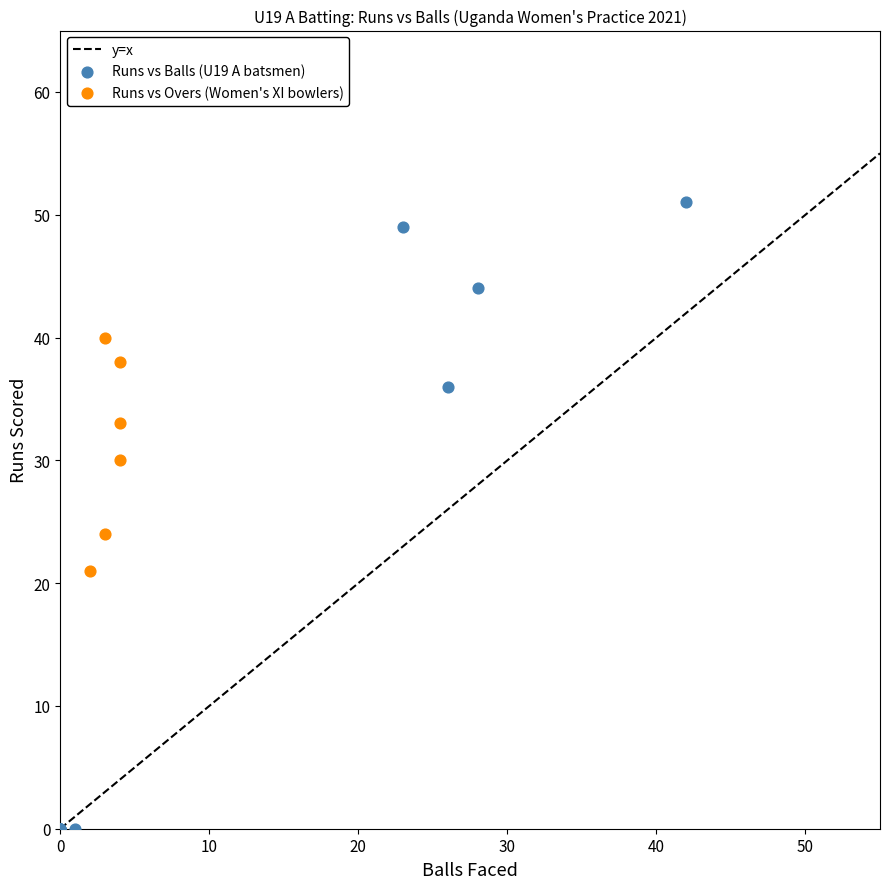

Which series has the largest Y range (max minus min)?

Runs vs Balls (U19 A batsmen)